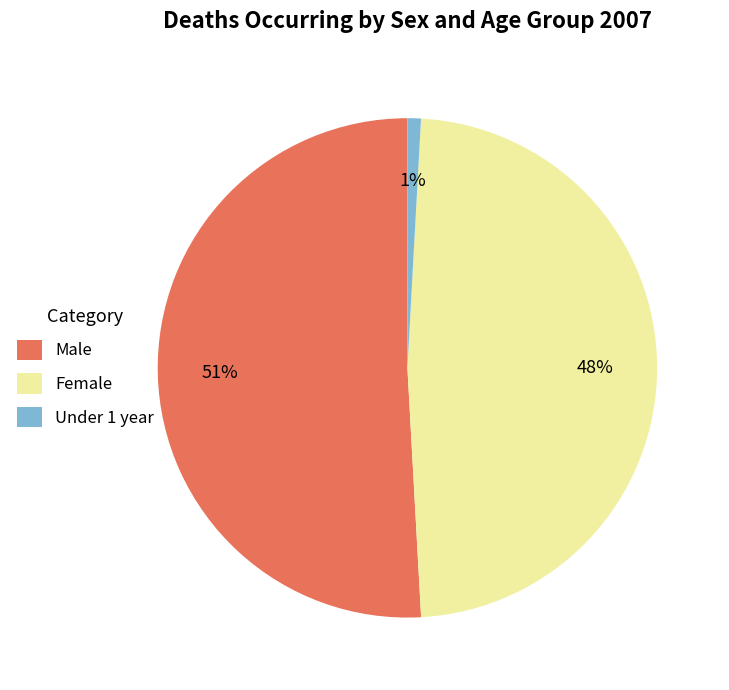

Count the number of slices in the pie.

3